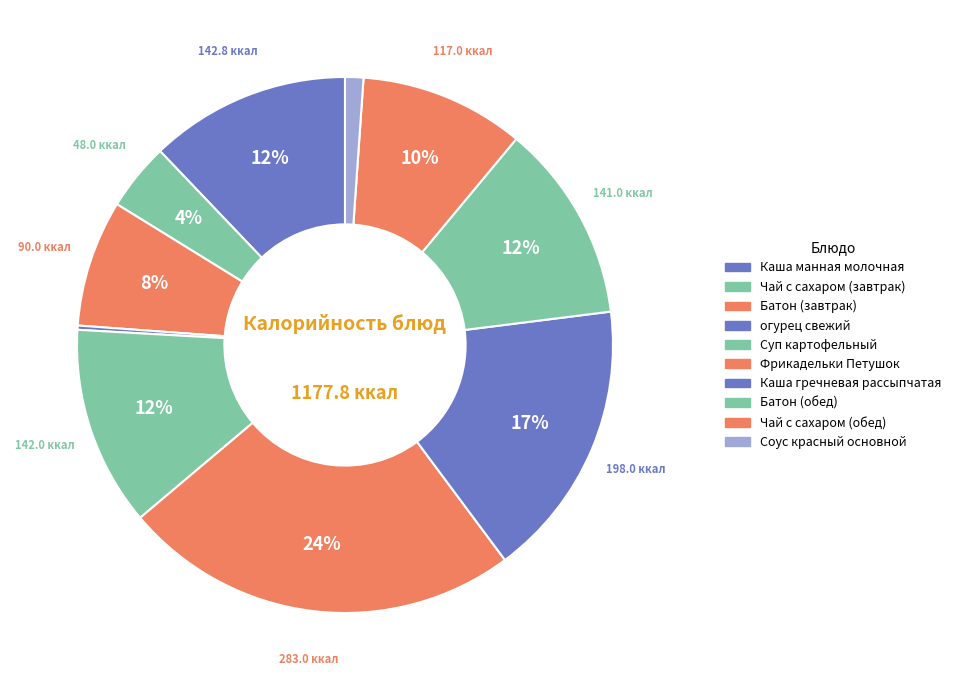

Which slice is the largest?

Фрикадельки Петушок